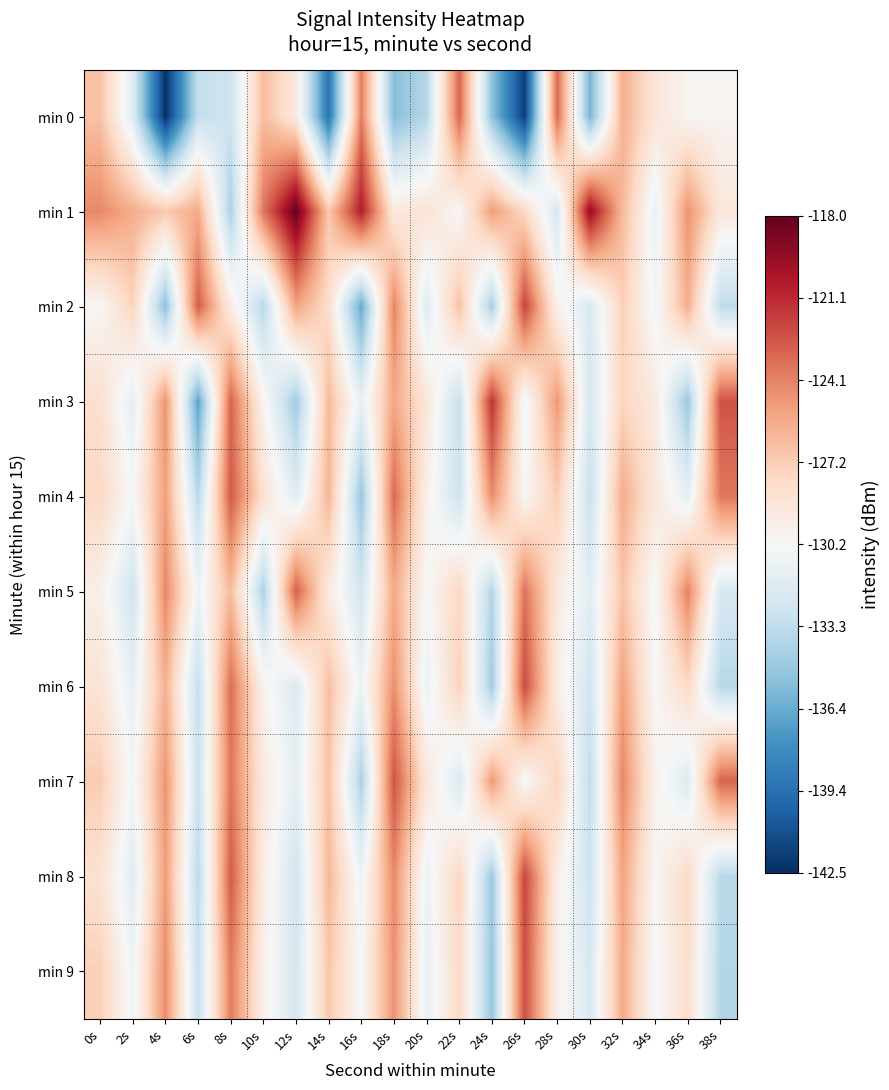

Reading left to right, transcribe all the data shown in this chart.

min 0: 0s=-126.6	2s=-131.8	4s=-142.4	6s=-133.1	8s=-132.7	10s=-126.4	12s=-129.1	14s=-139.2	16s=-124.0	18s=-135.5	20s=-133.7	22s=-123.2	24s=-135.1	26s=-141.8	28s=-123.2	30s=-135.9	32s=-125.9	34s=-128.7	36s=-130.0	38s=-129.9
min 1: 0s=-124.4	2s=-125.8	4s=-127.0	6s=-125.6	8s=-134.2	10s=-123.7	12s=-118.1	14s=-127.0	16s=-120.5	18s=-129.1	20s=-128.5	22s=-130.2	24s=-125.1	26s=-127.8	28s=-132.4	30s=-119.6	32s=-126.3	34s=-131.1	36s=-124.7	38s=-128.9
min 2: 0s=-130.1	2s=-127.5	4s=-135.2	6s=-122.8	8s=-129.3	10s=-133.7	12s=-125.4	14s=-128.1	16s=-136.5	18s=-124.2	20s=-131.8	22s=-126.6	24s=-134.3	26s=-121.9	28s=-129.7	30s=-132.1	32s=-127.3	34s=-130.6	36s=-125.8	38s=-133.4
min 3: 0s=-128.2	2s=-131.5	4s=-124.7	6s=-136.8	8s=-123.1	10s=-129.9	12s=-134.6	14s=-126.3	16s=-131.2	18s=-125.5	20s=-128.8	22s=-133.1	24s=-121.4	26s=-130.7	28s=-124.9	30s=-132.3	32s=-127.6	34s=-129.1	36s=-134.8	38s=-122.5
min 4: 0s=-127.8	2s=-130.3	4s=-125.2	6s=-133.6	8s=-122.7	10s=-128.4	12s=-131.7	14s=-126.1	16s=-134.9	18s=-123.3	20s=-129.6	22s=-132.8	24s=-124.5	26s=-130.1	28s=-127.2	30s=-133.0	32s=-125.7	34s=-128.9	36s=-131.4	38s=-123.8
min 5: 0s=-129.5	2s=-132.7	4s=-124.3	6s=-130.8	8s=-126.4	10s=-134.1	12s=-122.9	14s=-129.2	16s=-132.5	18s=-125.6	20s=-130.3	22s=-127.7	24s=-133.9	26s=-123.6	28s=-129.0	30s=-131.6	32s=-126.8	34s=-130.5	36s=-124.1	38s=-132.2
min 6: 0s=-128.6	2s=-131.3	4s=-125.9	6s=-133.2	8s=-123.4	10s=-129.8	12s=-132.0	14s=-126.5	16s=-130.9	18s=-124.6	20s=-131.1	22s=-127.4	24s=-134.5	26s=-122.2	28s=-129.4	30s=-132.6	32s=-125.3	34s=-130.2	36s=-127.8	38s=-133.7
min 7: 0s=-127.1	2s=-130.6	4s=-124.8	6s=-132.9	8s=-123.7	10s=-129.1	12s=-131.4	14s=-126.7	16s=-134.2	18s=-122.5	20s=-128.8	22s=-132.1	24s=-125.0	26s=-130.4	28s=-127.5	30s=-133.3	32s=-124.3	34s=-129.7	36s=-131.9	38s=-123.1
min 8: 0s=-128.4	2s=-131.7	4s=-125.1	6s=-133.5	8s=-122.8	10s=-129.3	12s=-132.6	14s=-126.2	16s=-130.8	18s=-124.4	20s=-131.0	22s=-127.6	24s=-134.7	26s=-122.0	28s=-129.5	30s=-132.8	32s=-125.4	34s=-130.1	36s=-127.9	38s=-133.6
min 9: 0s=-127.3	2s=-130.8	4s=-124.5	6s=-133.1	8s=-123.9	10s=-129.6	12s=-132.4	14s=-126.9	16s=-130.3	18s=-124.7	20s=-131.2	22s=-127.8	24s=-134.9	26s=-122.3	28s=-129.7	30s=-132.2	32s=-125.6	34s=-130.4	36s=-128.1	38s=-133.8